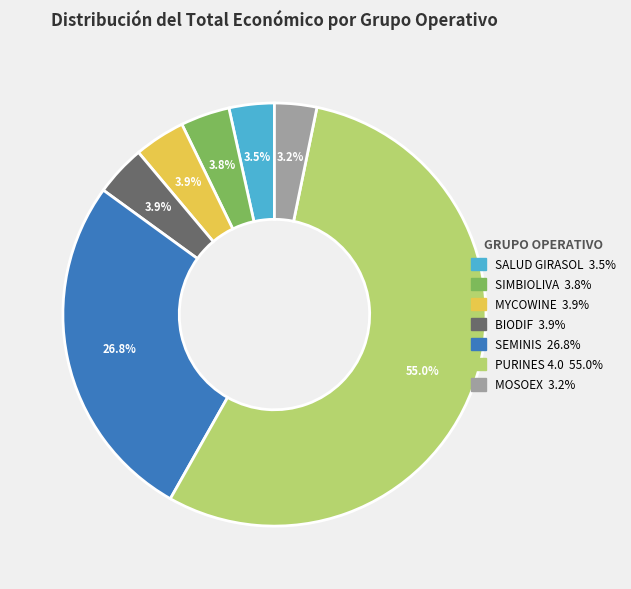

What percentage is NOT represented by MYCOWINE?

96.1%